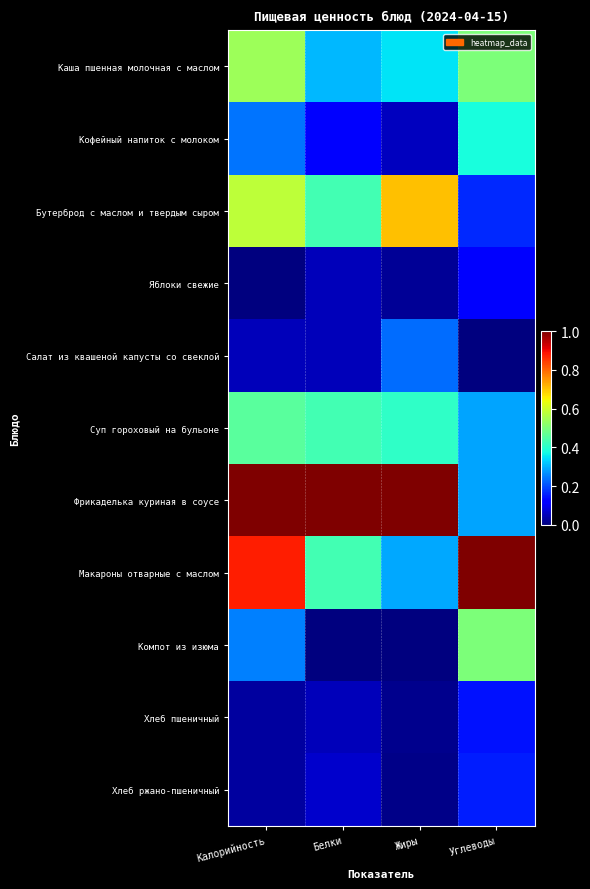

What is the greatest value displayed?

1.0